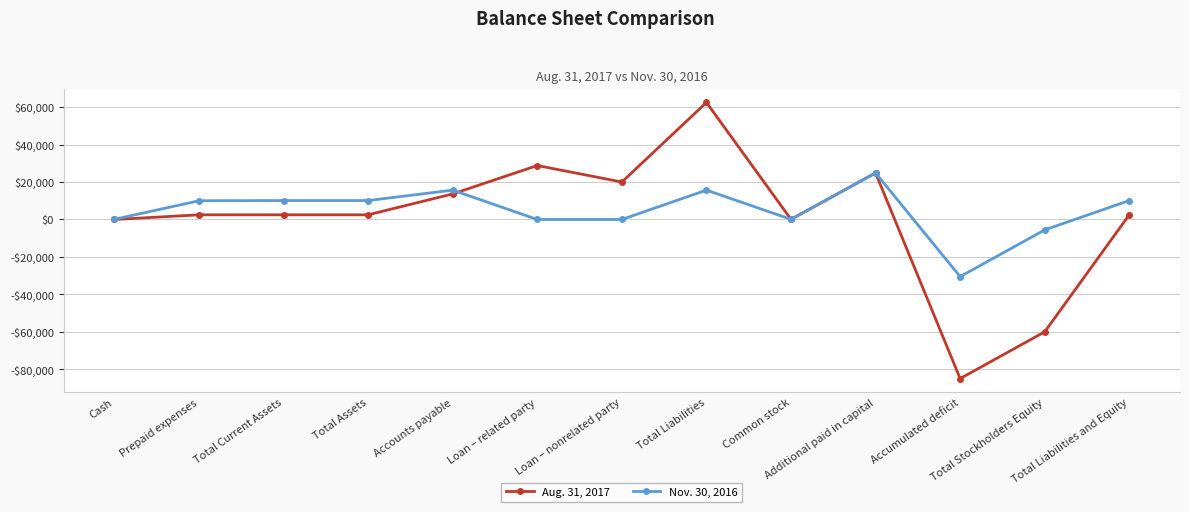

In Aug. 31, 2017, how many points are higher than both neighbors (excluding endpoints)?

3